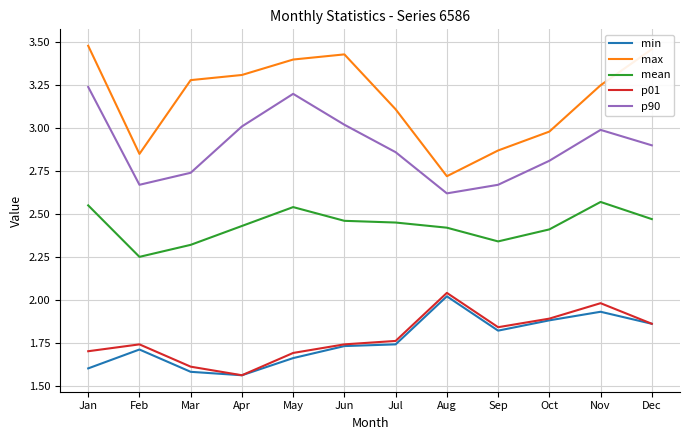

What is the total value across all series at Feb?

11.2